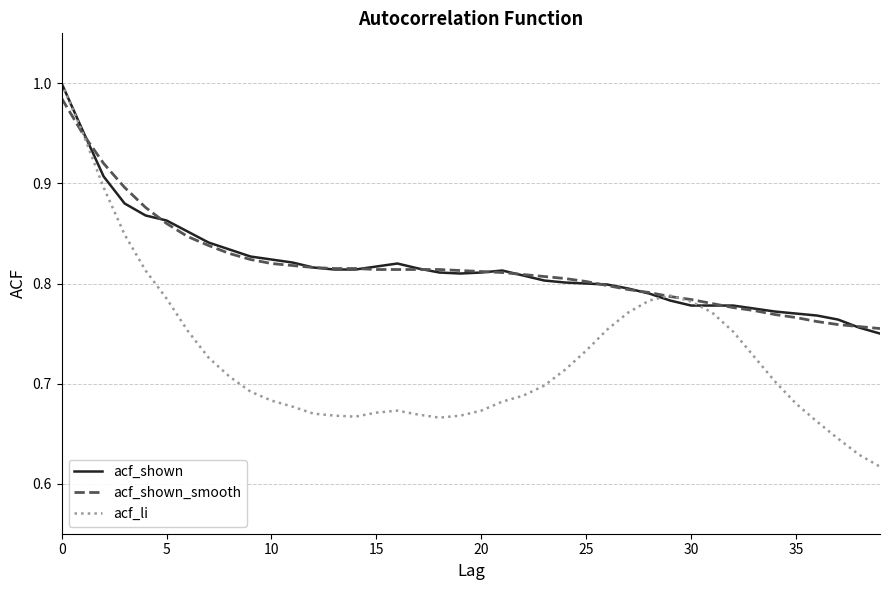

Which series has the widest spread of values?

acf_li